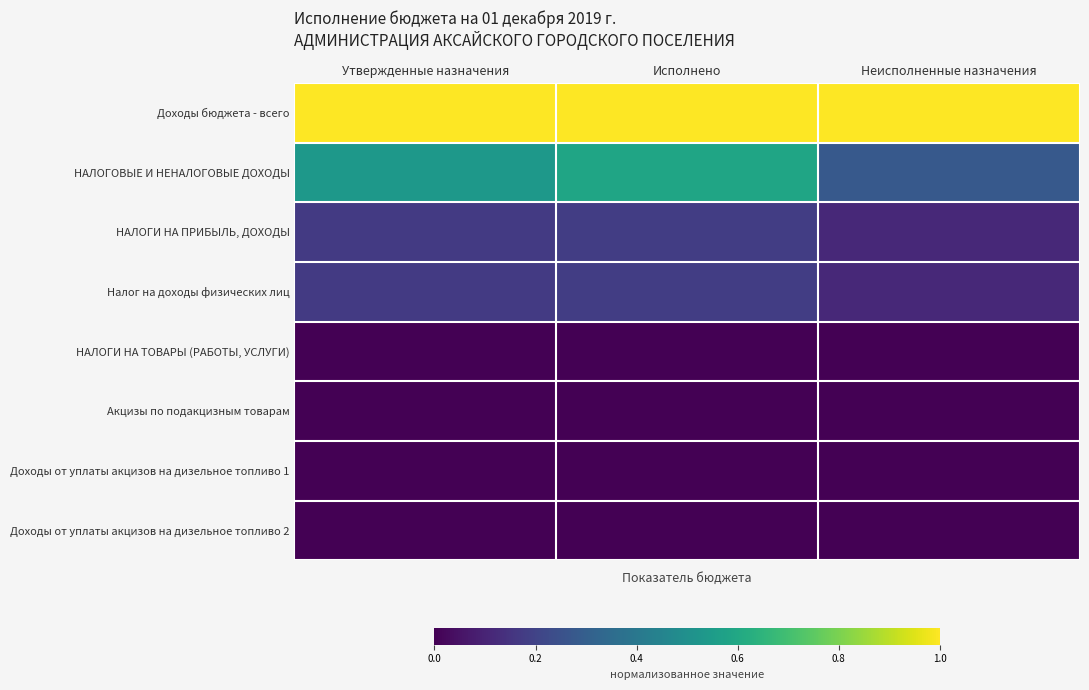

At which category does the chart reach its peak across all series?

Утвержденные назначения